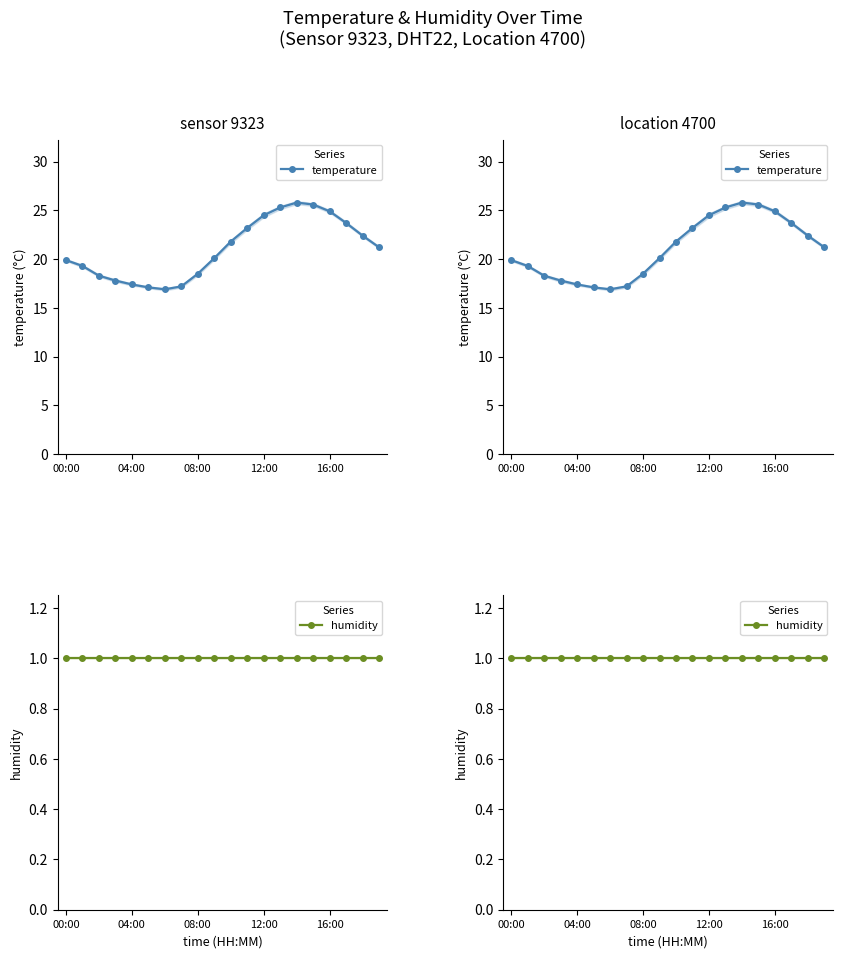

The temperature series shows 33.7 at 19. True or false?

False